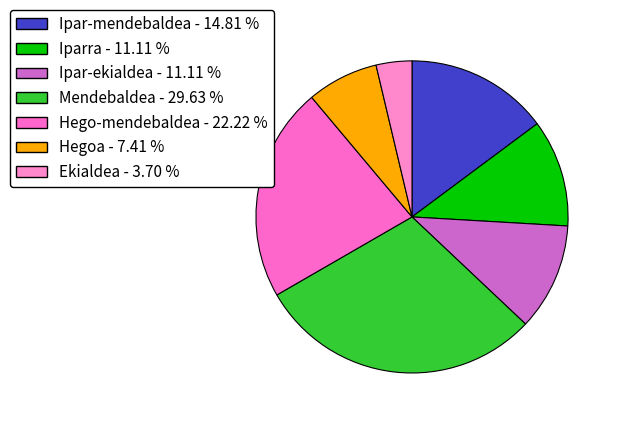

Does any single category account for the majority?

No